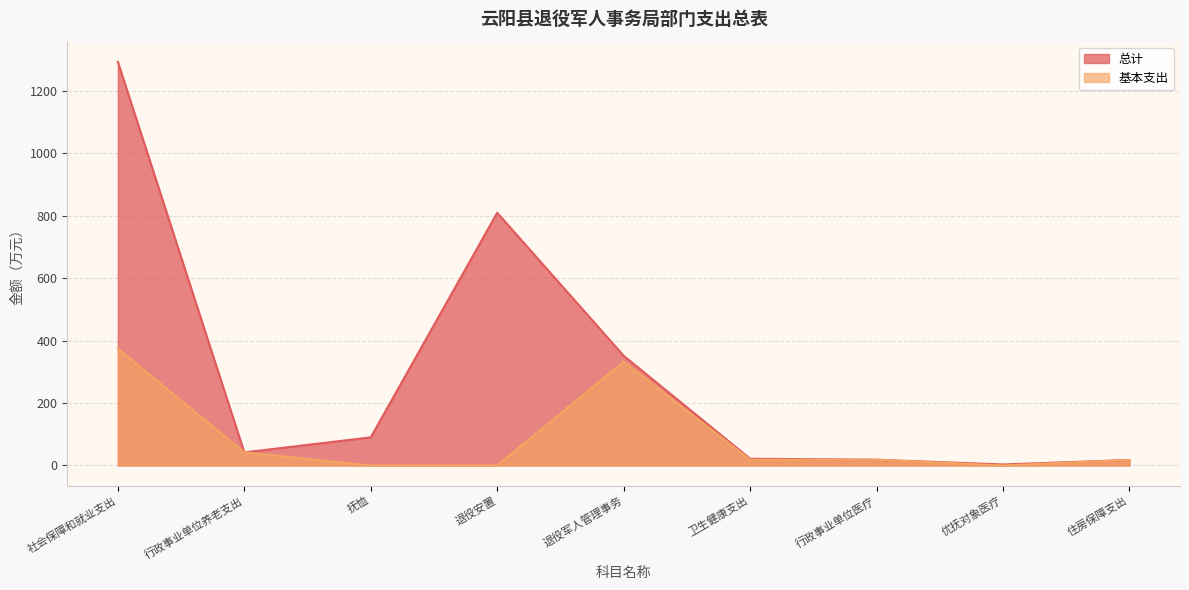

List the series in order of their peak value, lowest first.

基本支出, 总计